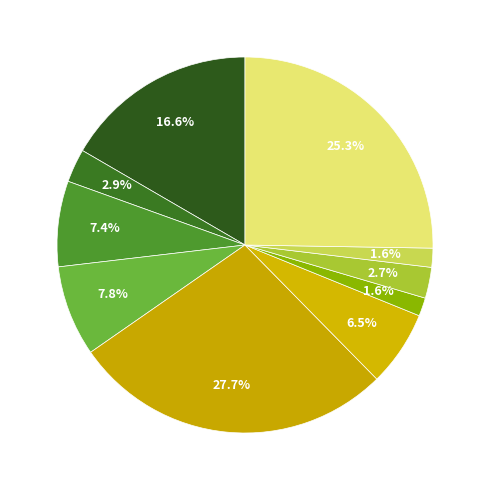

Rank the categories by value from lowest to highest.

Чай с сахаром, Хлеб ржаной, Хлеб пшеничный, Чай с сахаром и лимоном, Греча отварная, Хлеб пшеничный с маслом, Суп картофельный с крупой, Каша рисовая с маслом, Яблоко, Тефтели мясные